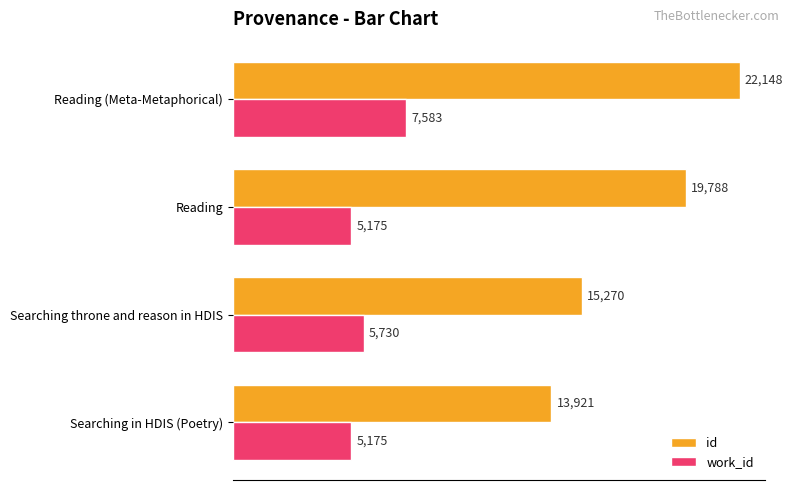

Which series changed the most between Searching in HDIS (Poetry) and Reading (Meta-Metaphorical)?

id